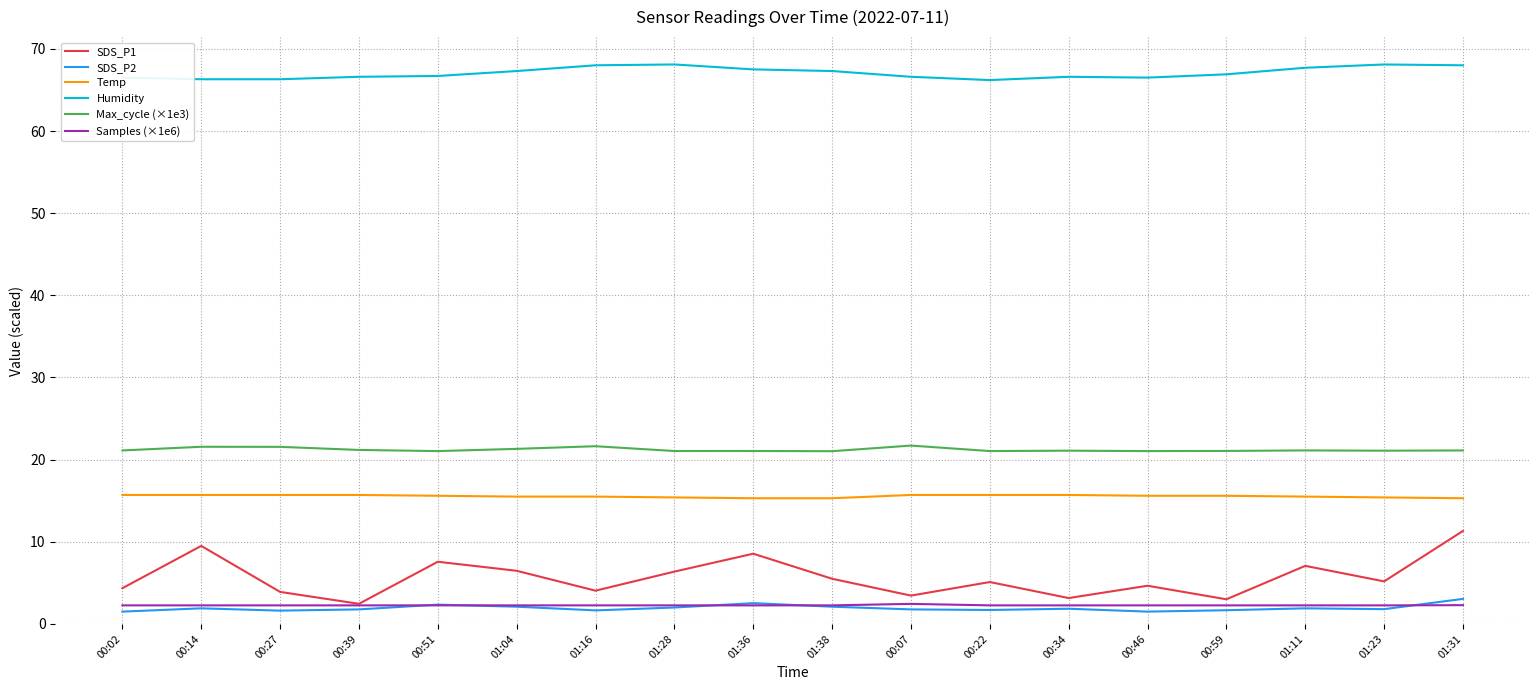

True or false: Max_cycle (×1e3) and Temp cross at least once.

False